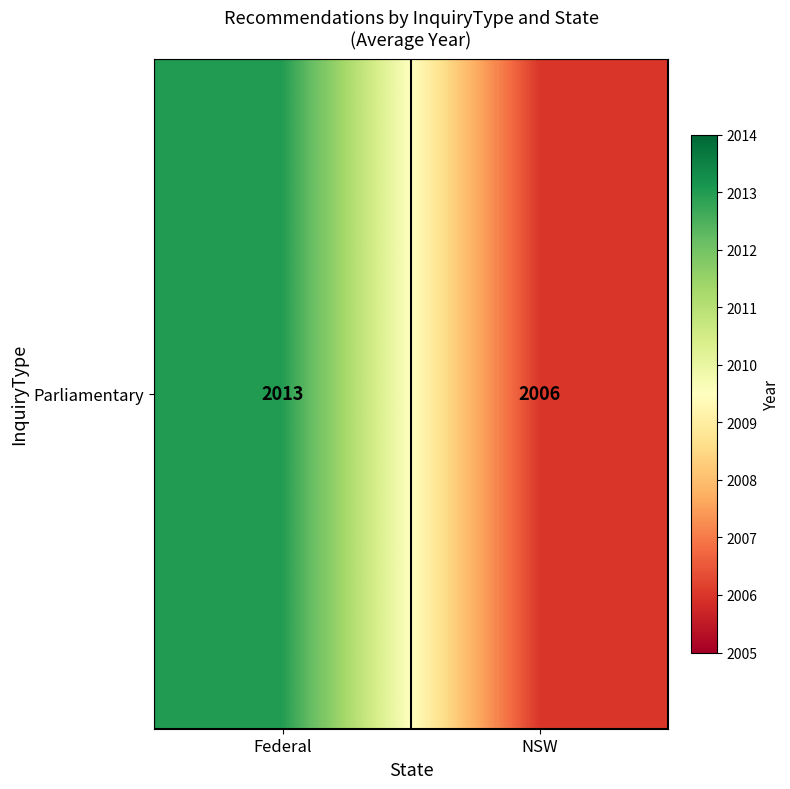

Where is the data nearest to the value 2009?

NSW